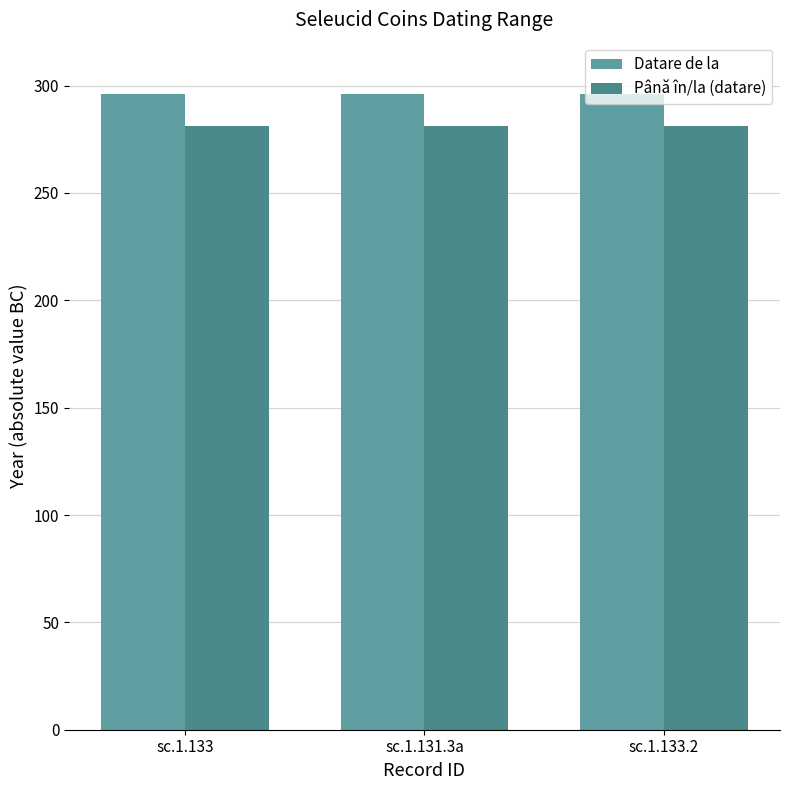

Reading left to right, what are all the values shown in this chart?

Datare de la: 296	296	296
Până în/la (datare): 281	281	281